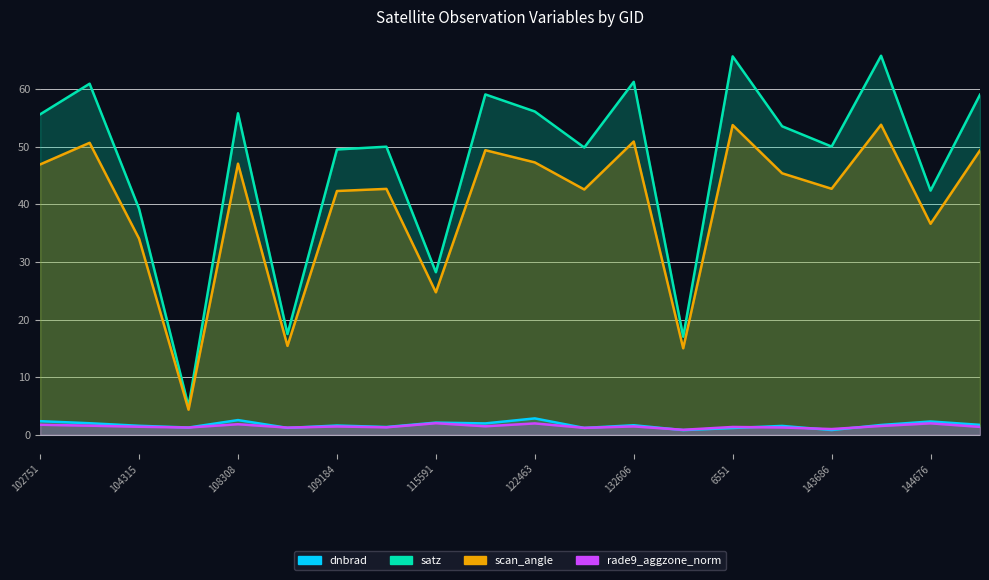

True or false: scan_angle and rade9_aggzone_norm intersect in this chart.

False